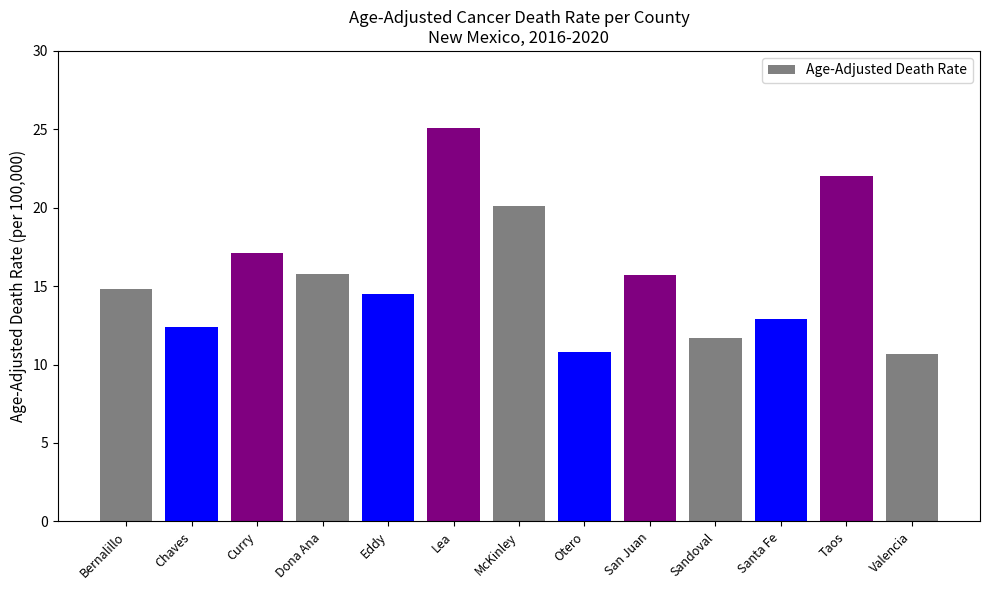

How many bars are there in total?

13